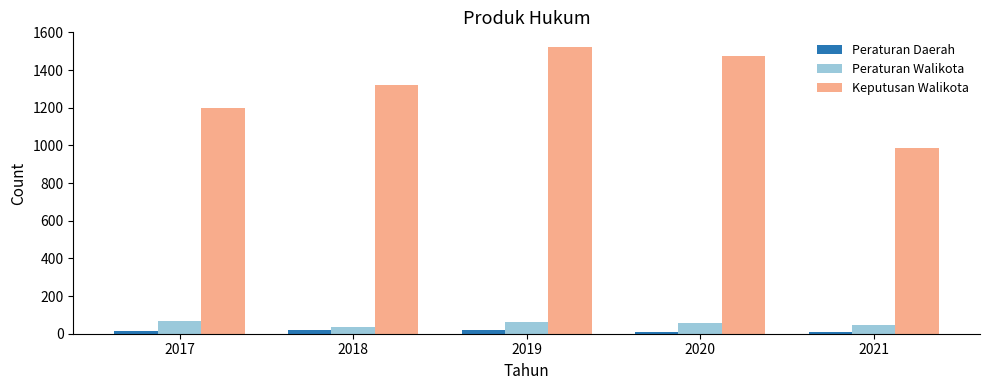

What is the difference between the highest and lowest values at 2018?

1301